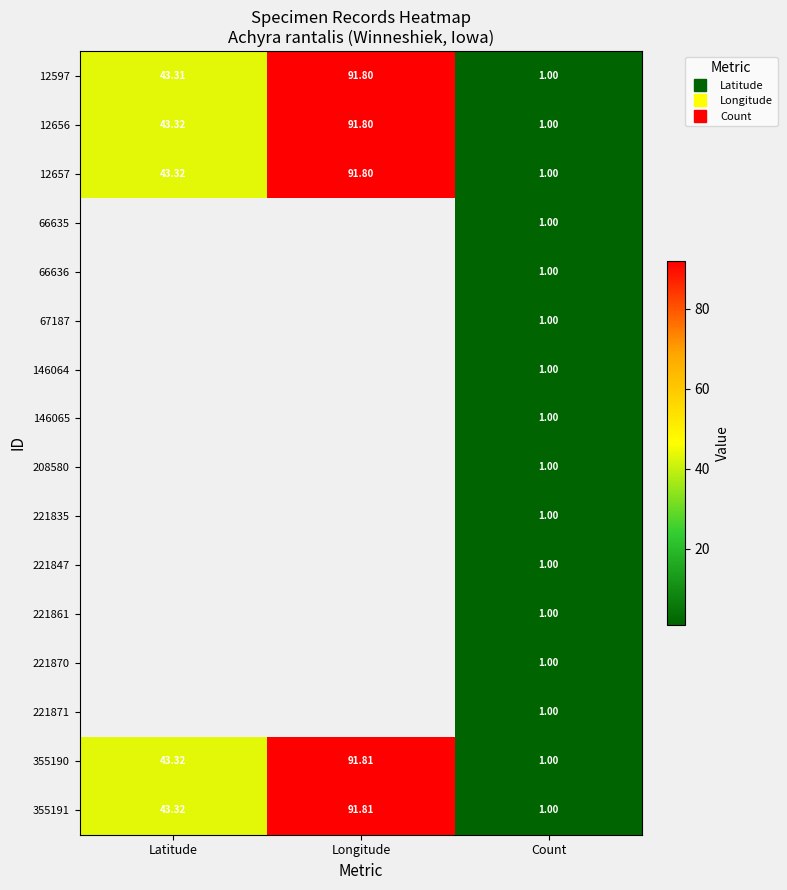

What is the difference between the 355190 values at Latitude and Count?

42.3